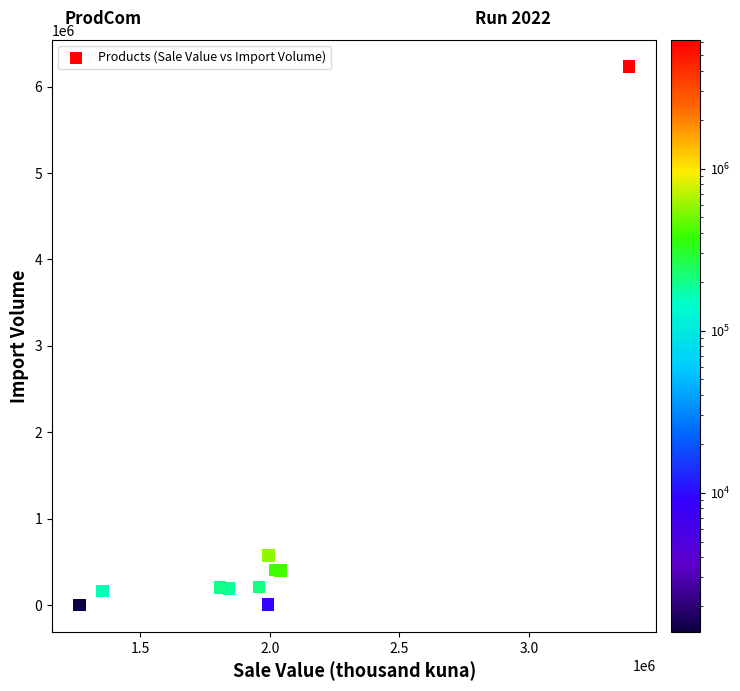

What Y value in the scatter plot is closest to 3115474?

574913.5